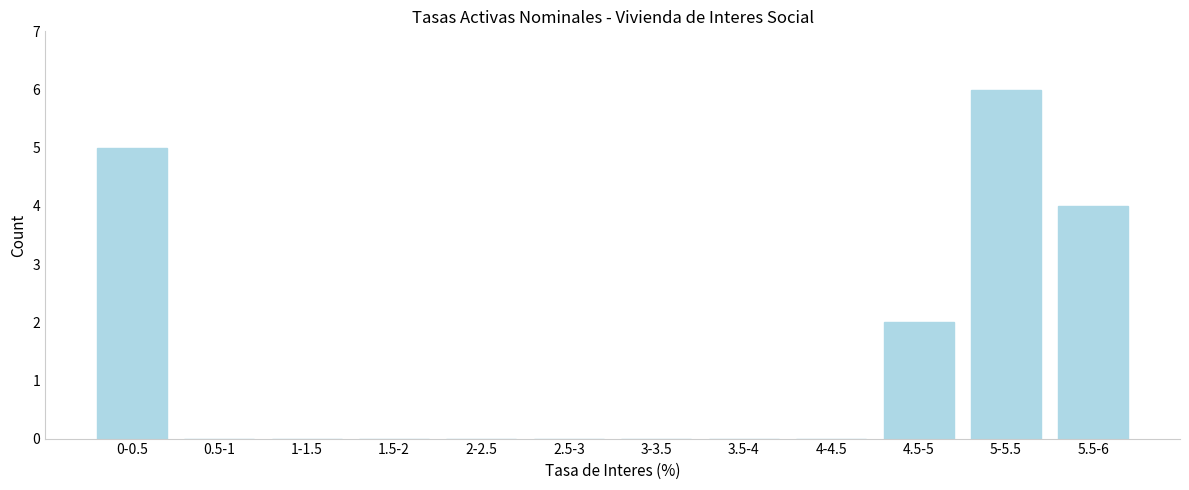

Reading left to right, extract all data points from this chart.

0-0.5=5	0.5-1=0	1-1.5=0	1.5-2=0	2-2.5=0	2.5-3=0	3-3.5=0	3.5-4=0	4-4.5=0	4.5-5=2	5-5.5=6	5.5-6=4